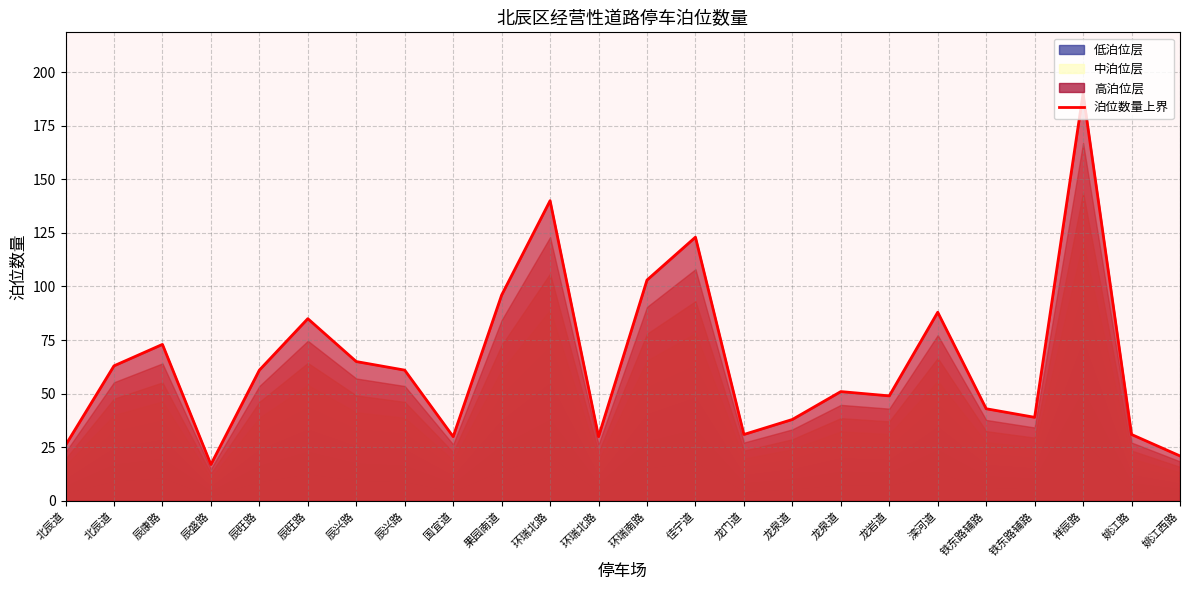

List the labels in order of value, smallest first.

辰盛路, 姚江西路, 北辰道, 国宜道, 环瑞北路, 龙门道, 姚江路, 龙泉道, 铁东路辅路, 铁东路辅路, 龙岩道, 龙泉道, 辰旺路, 辰兴路, 北辰道, 辰兴路, 辰康路, 辰旺路, 滦河道, 果园南道, 环瑞南路, 佳宁道, 环瑞北路, 祥辰路